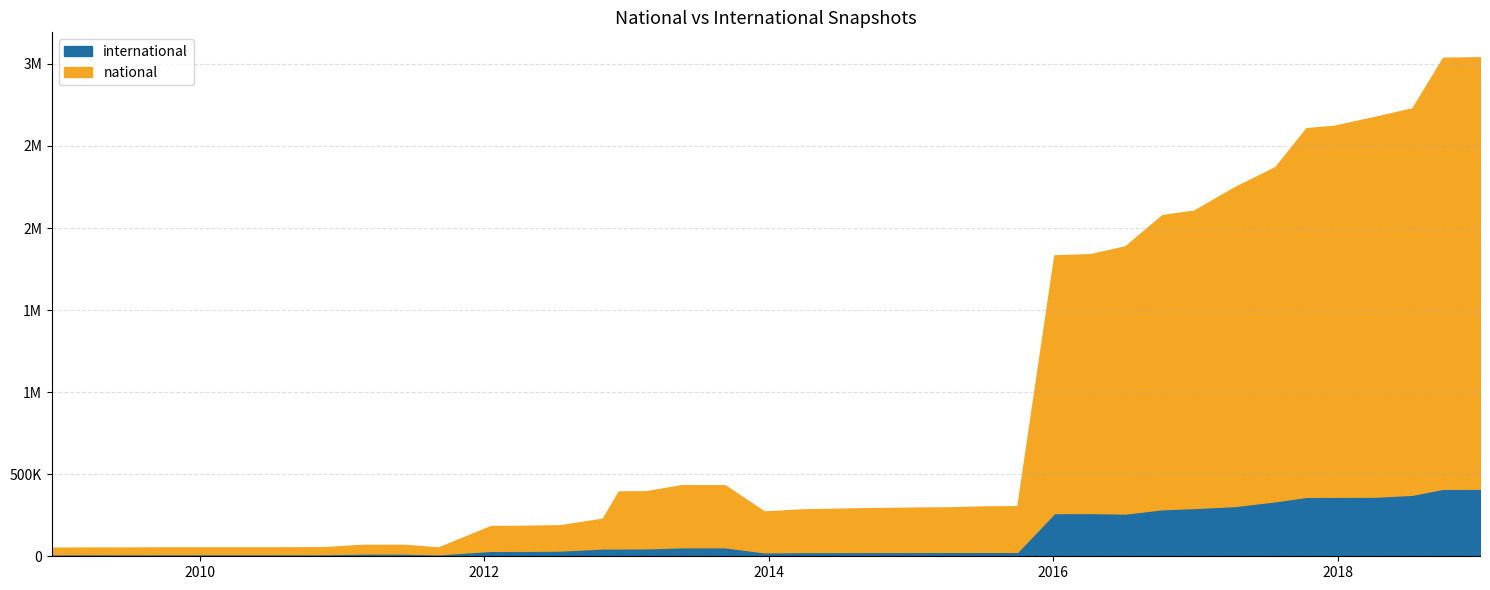

What value does the international series have at 2014-09-08, to the nearest 50?

26500